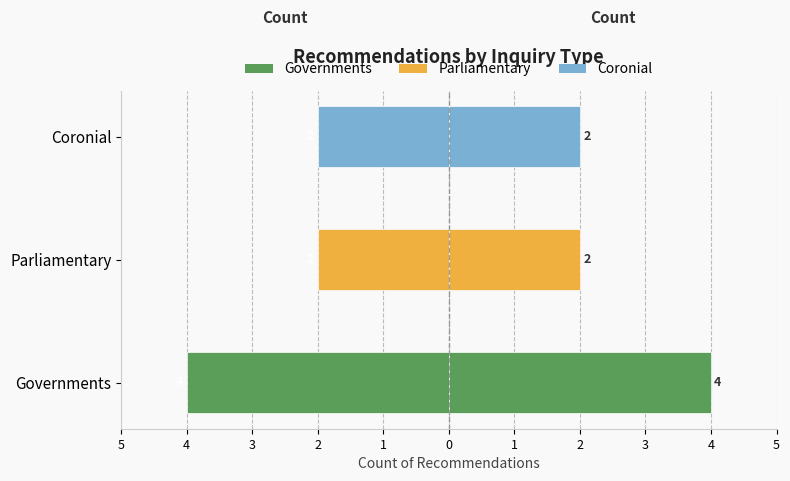

Reading right to left, list all the values displayed in this chart.

Count (Left): -2	-2	-4
Count (Right): 2	2	4